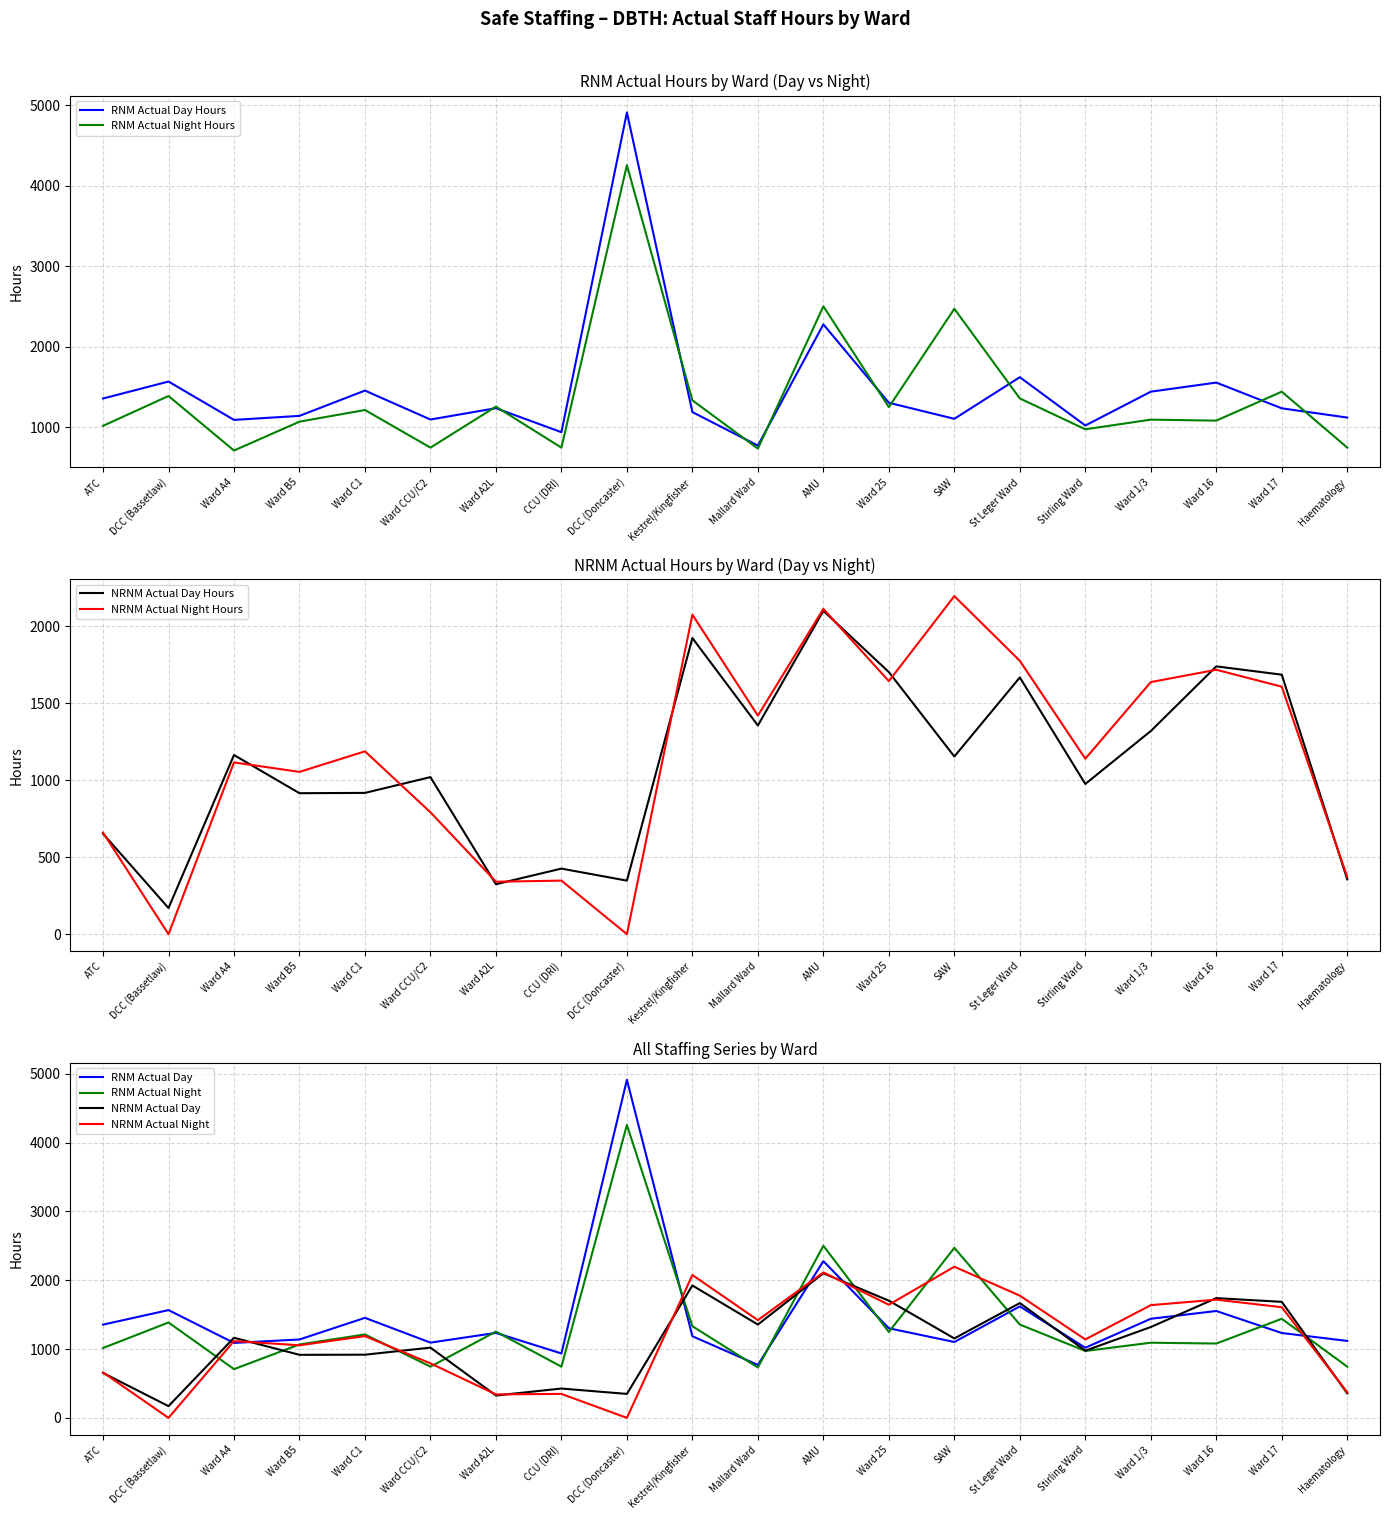

True or false: RNM_Actual_Day and NRNM_Actual_Night cross at least once.

True